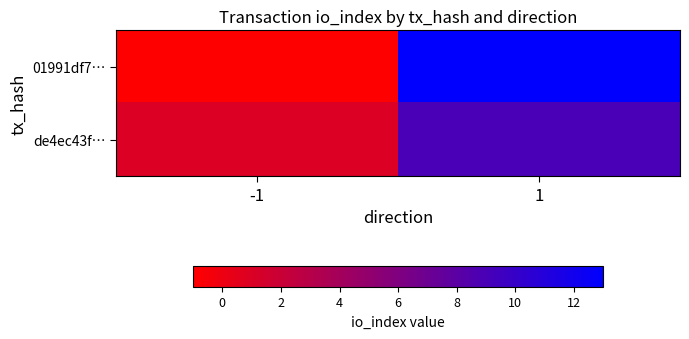

Between -1 and 1, which series saw the biggest shift?

01991df7…